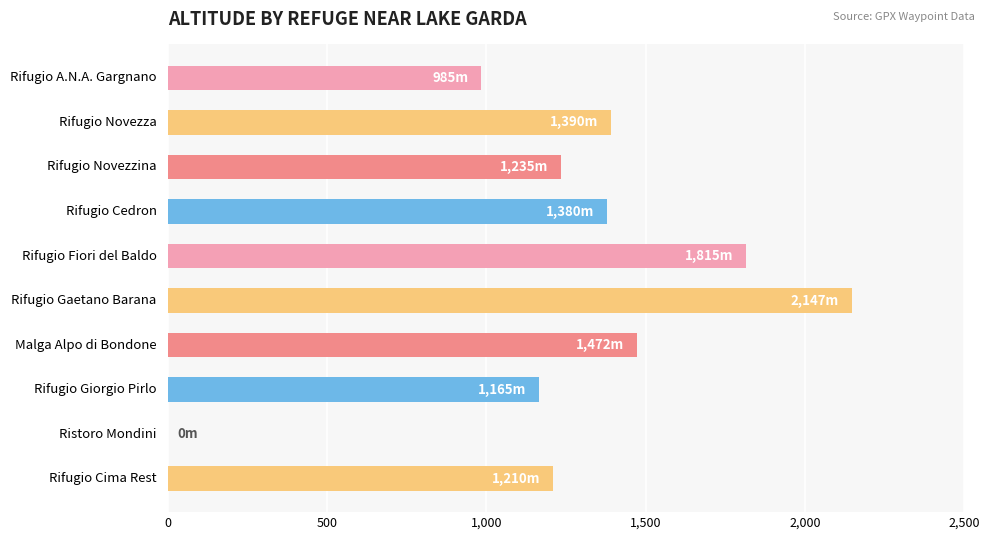

What is the maximum value shown in the chart?

2147